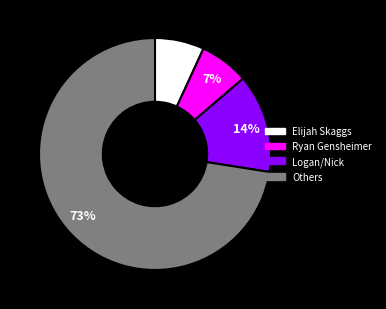

Does any single category account for the majority?

Yes